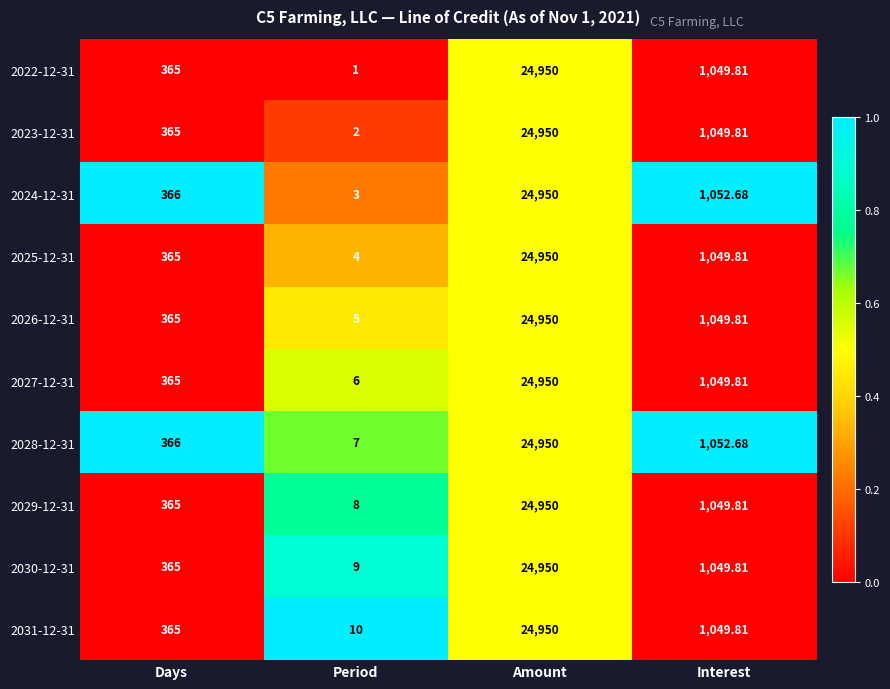

Which series has the largest range (max minus min)?

2022-12-31